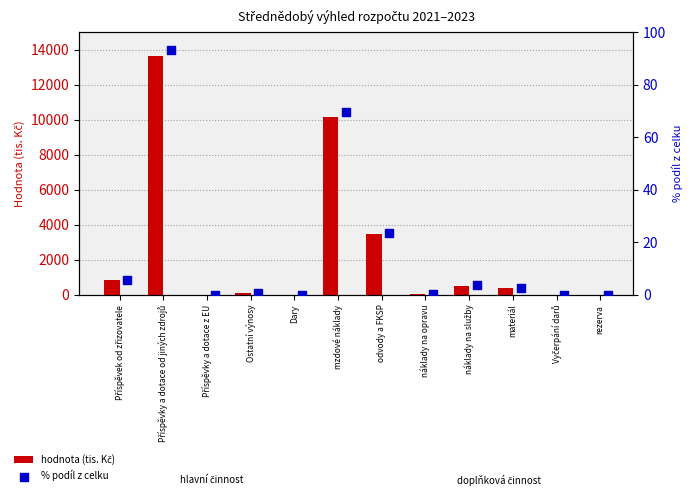

Which series has the largest Y range (max minus min)?

hodnota (tis. Kč)